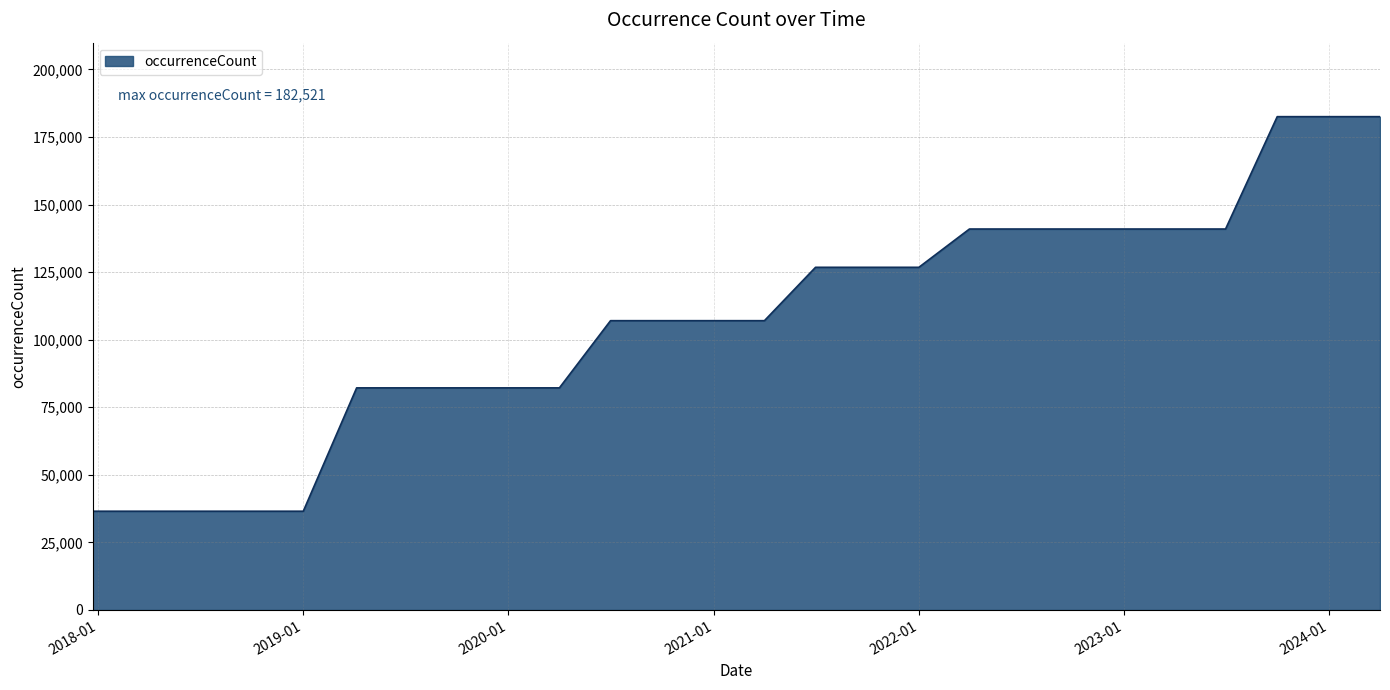

Count the number of data series in this chart.

1